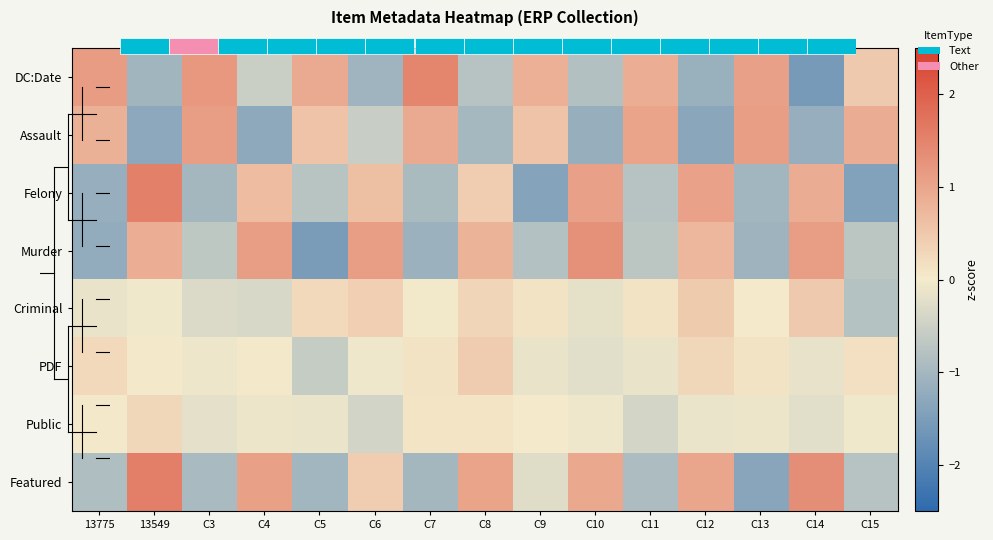

Count the number of categories in the chart.

15